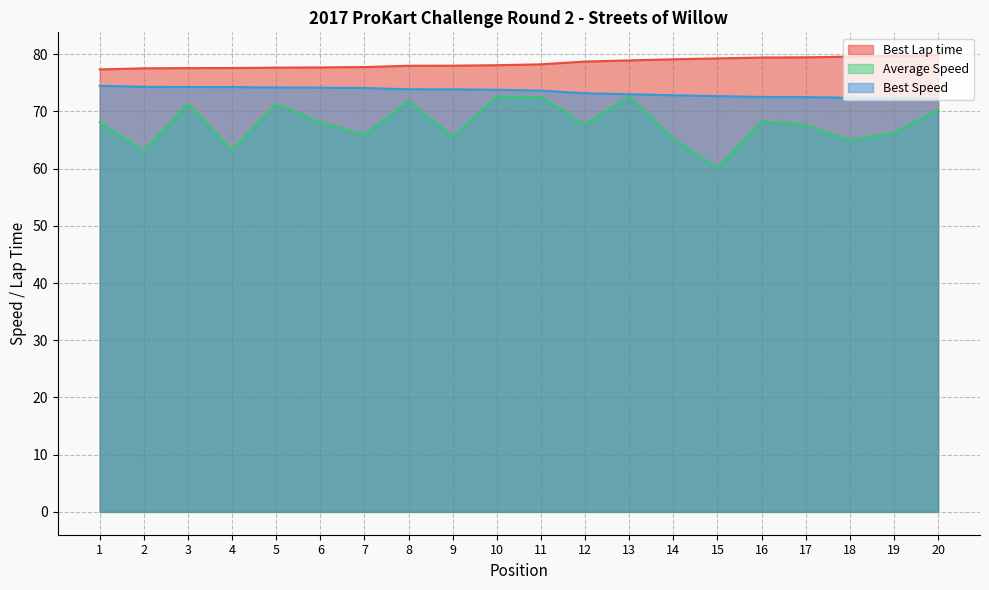

At which category does Average Speed reach its first local peak?

3